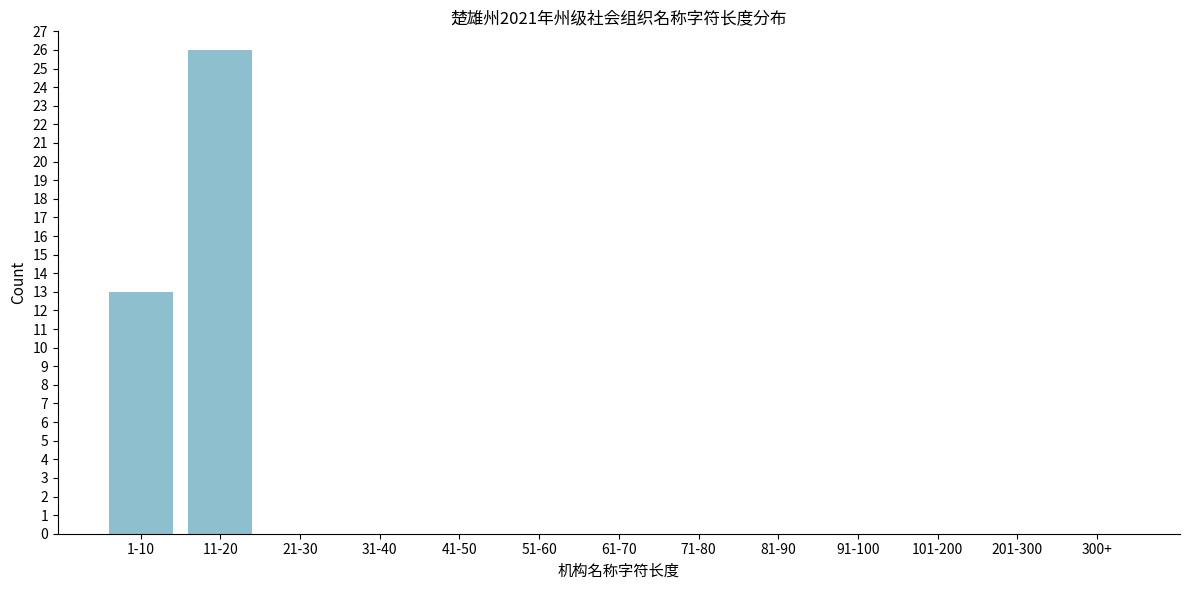

Reading left to right, transcribe all the data shown in this chart.

1-10=13	11-20=26	21-30=0	31-40=0	41-50=0	51-60=0	61-70=0	71-80=0	81-90=0	91-100=0	101-200=0	201-300=0	300+=0